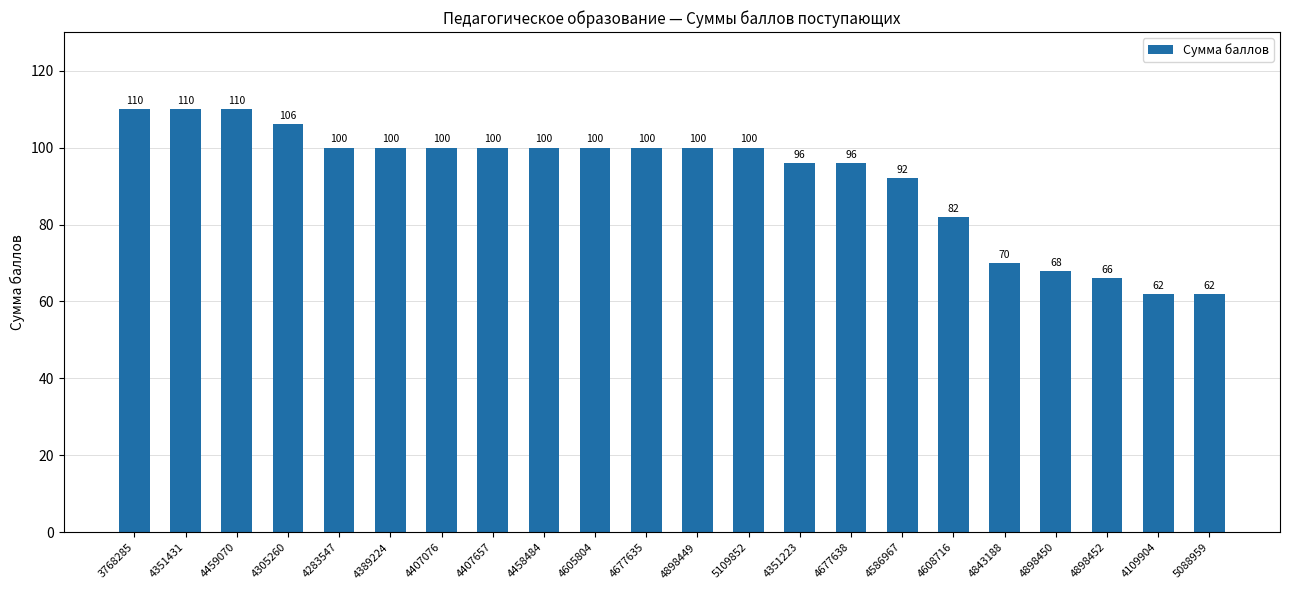

Where is the data nearest to the value 86?

4608716